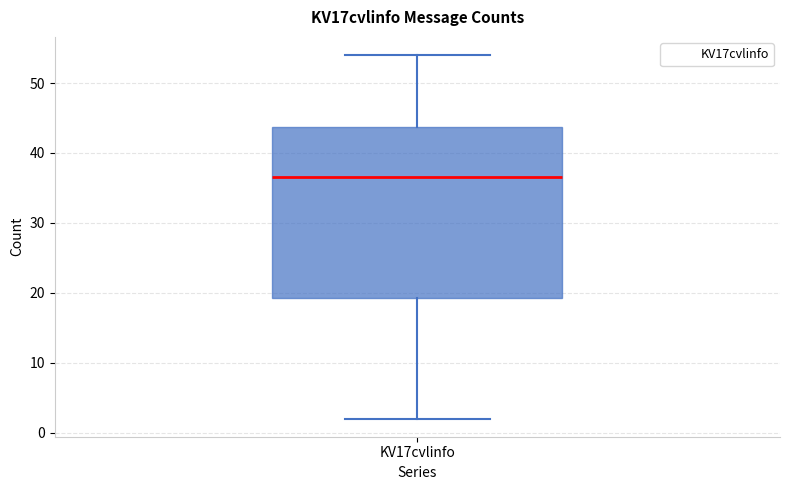

Where does the lower whisker of the box for KV17cvlinfo end on the y-axis? The values are not printed on the chart, so give them approximately, as read against the axis.

2